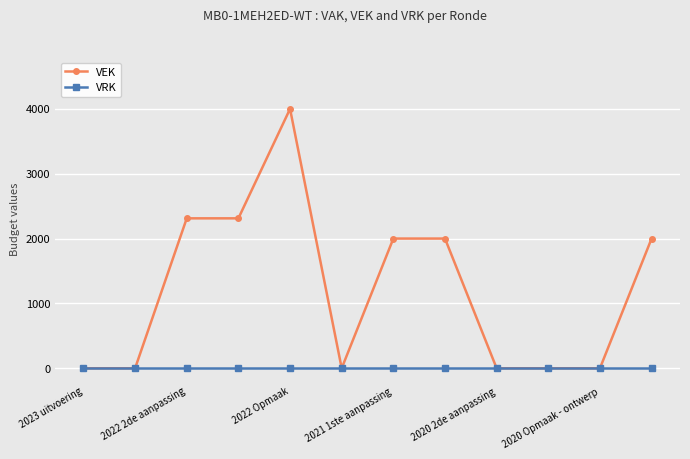

Which series has the widest spread of values?

VEK